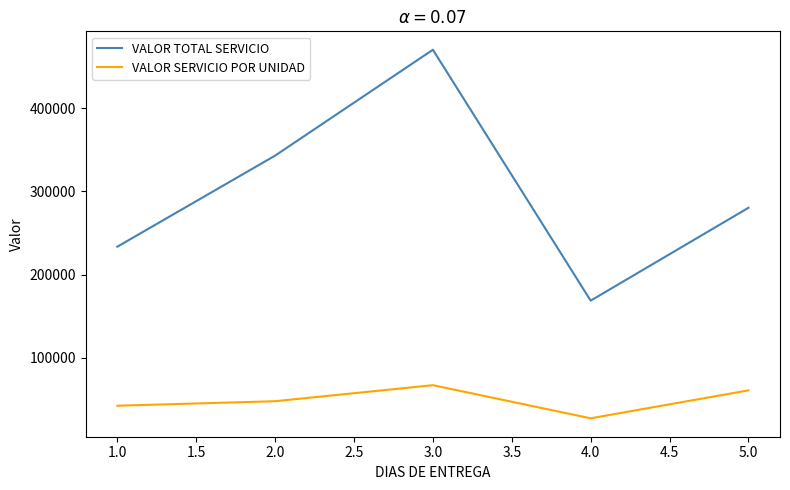

Which series changed the most between 3.0 and 5.0?

VALOR TOTAL SERVICIO